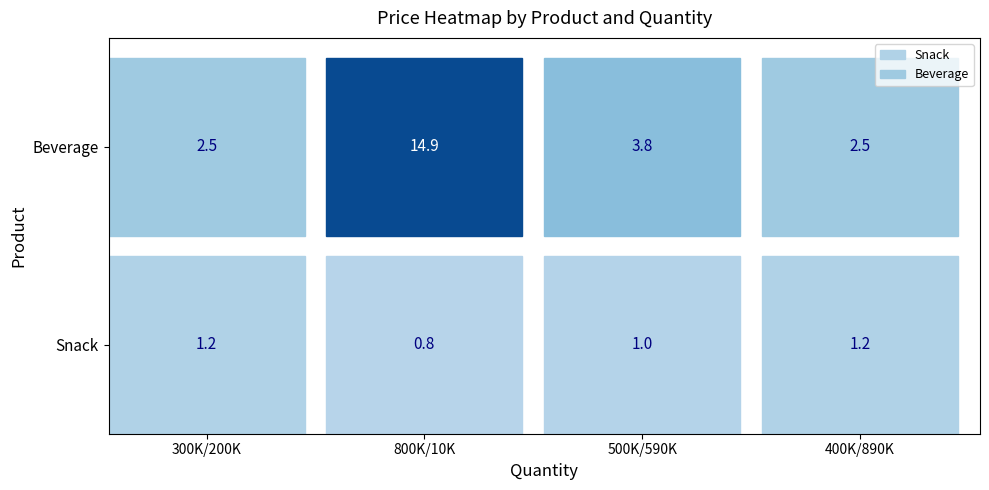

The Snack series shows 1.2 at 400000. True or false?

True